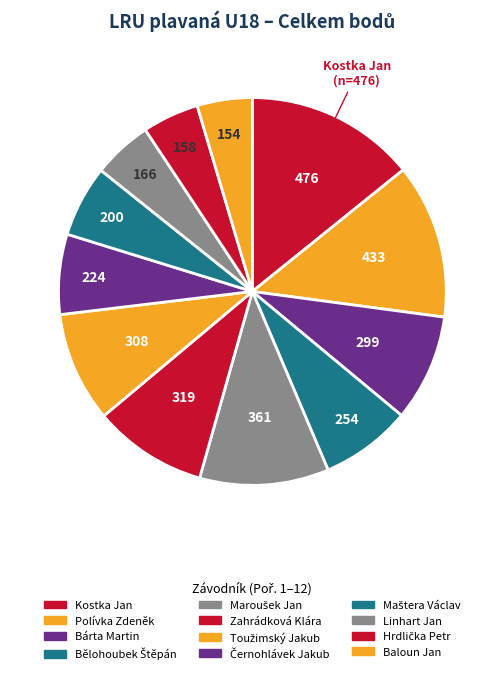

How many slices are in this pie chart?

12